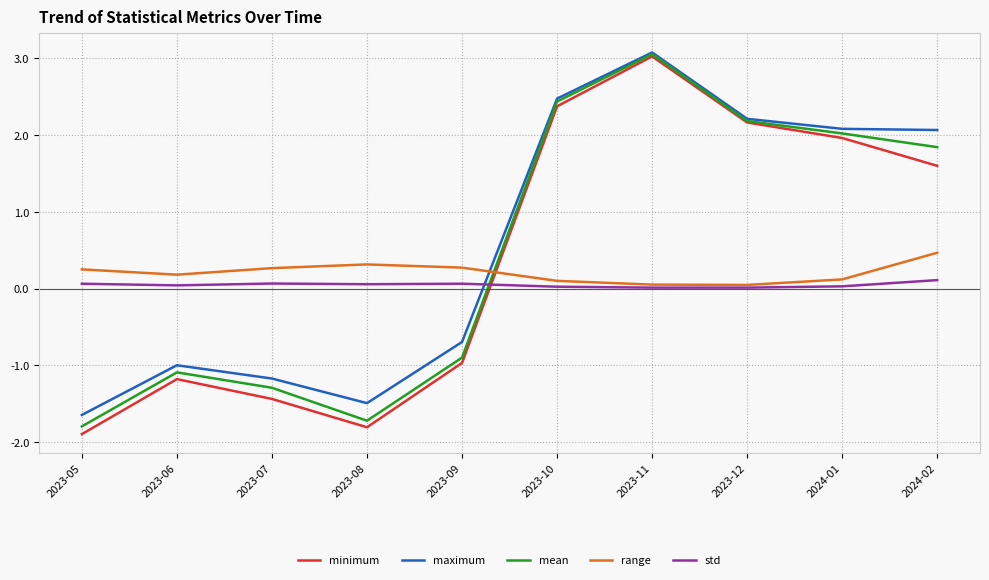

What position from the right is 2023-09?

6